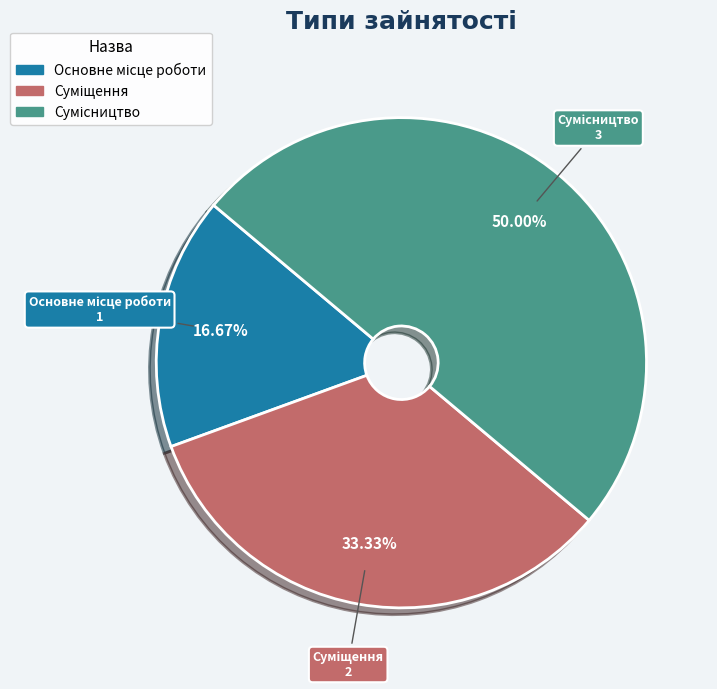

Is there a majority slice in this chart?

No